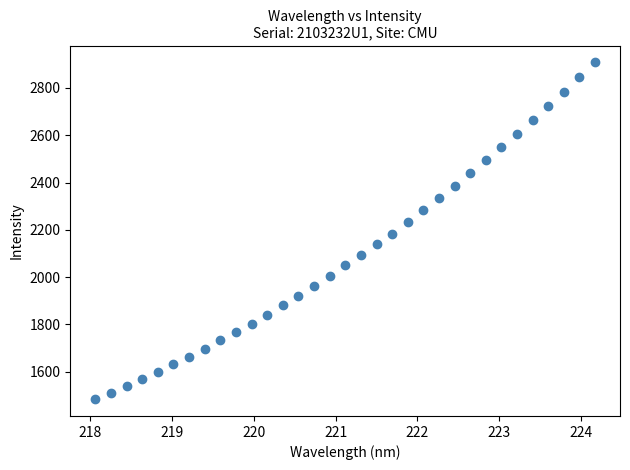

What is the range of Y values (max minus min)?

1424.1